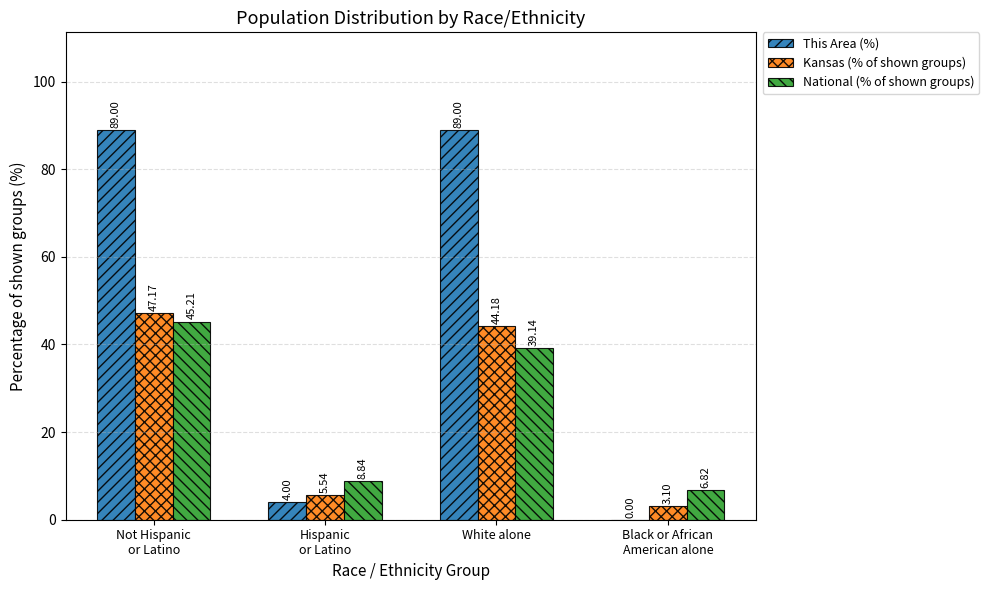

What is the total value across all series at White alone?

172.3